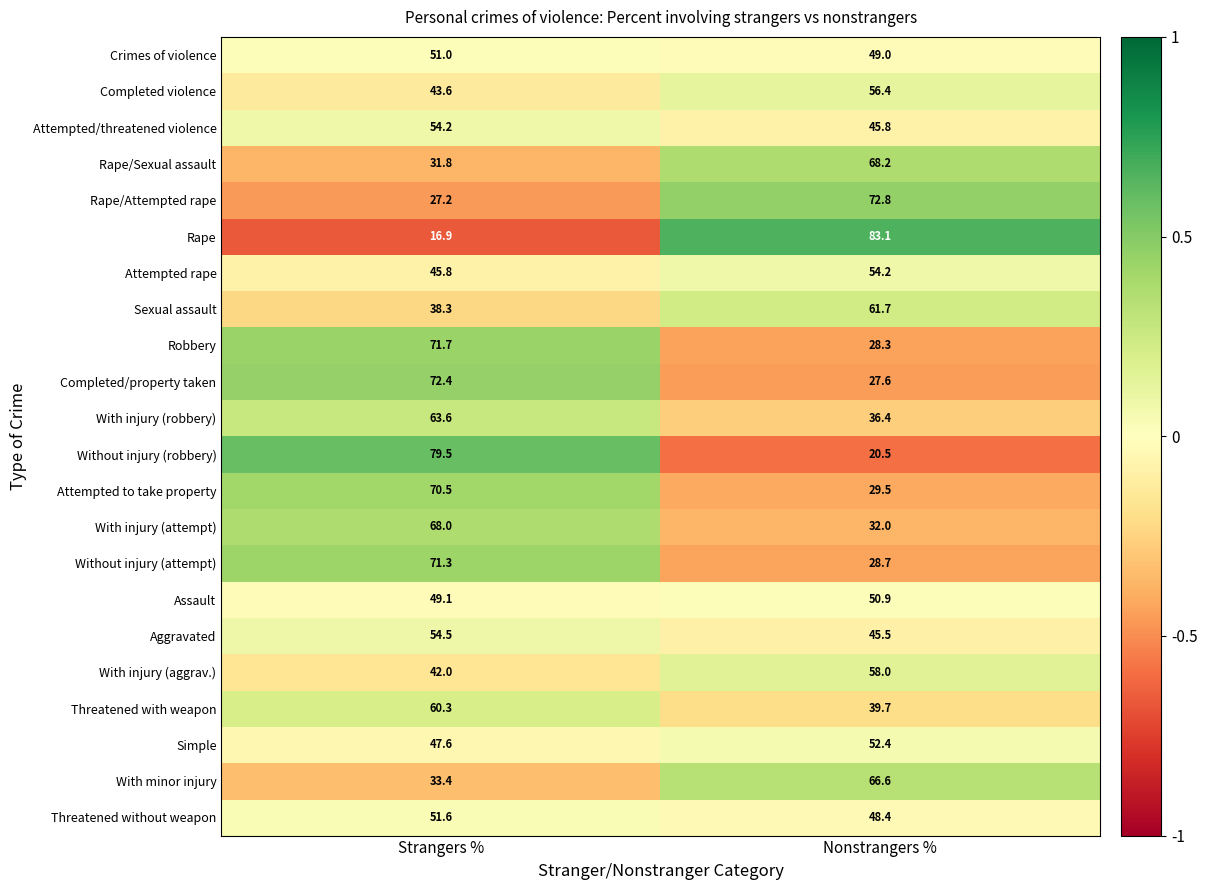

At which category is the sum across all series the highest?

Strangers %